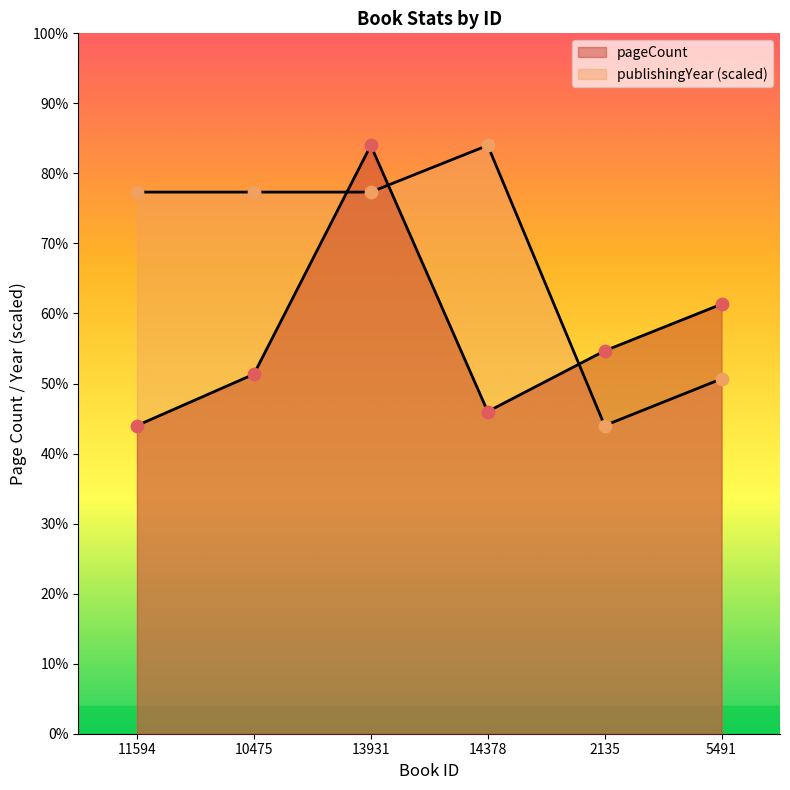

Is the value of publishingYear at 14378 greater than the value of pageCount at 5491?

Yes